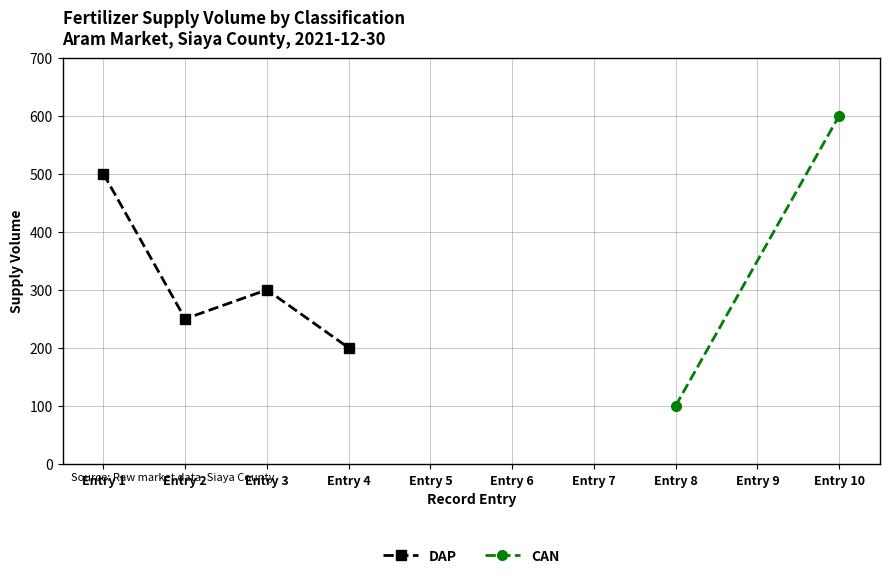

What is the ratio of the value at Entry 3 to the value at Entry 1?

0.6